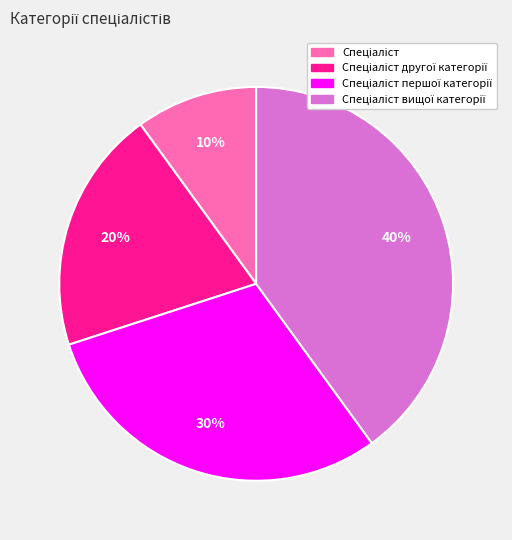

To the nearest percent, what is the average slice percentage?

25%